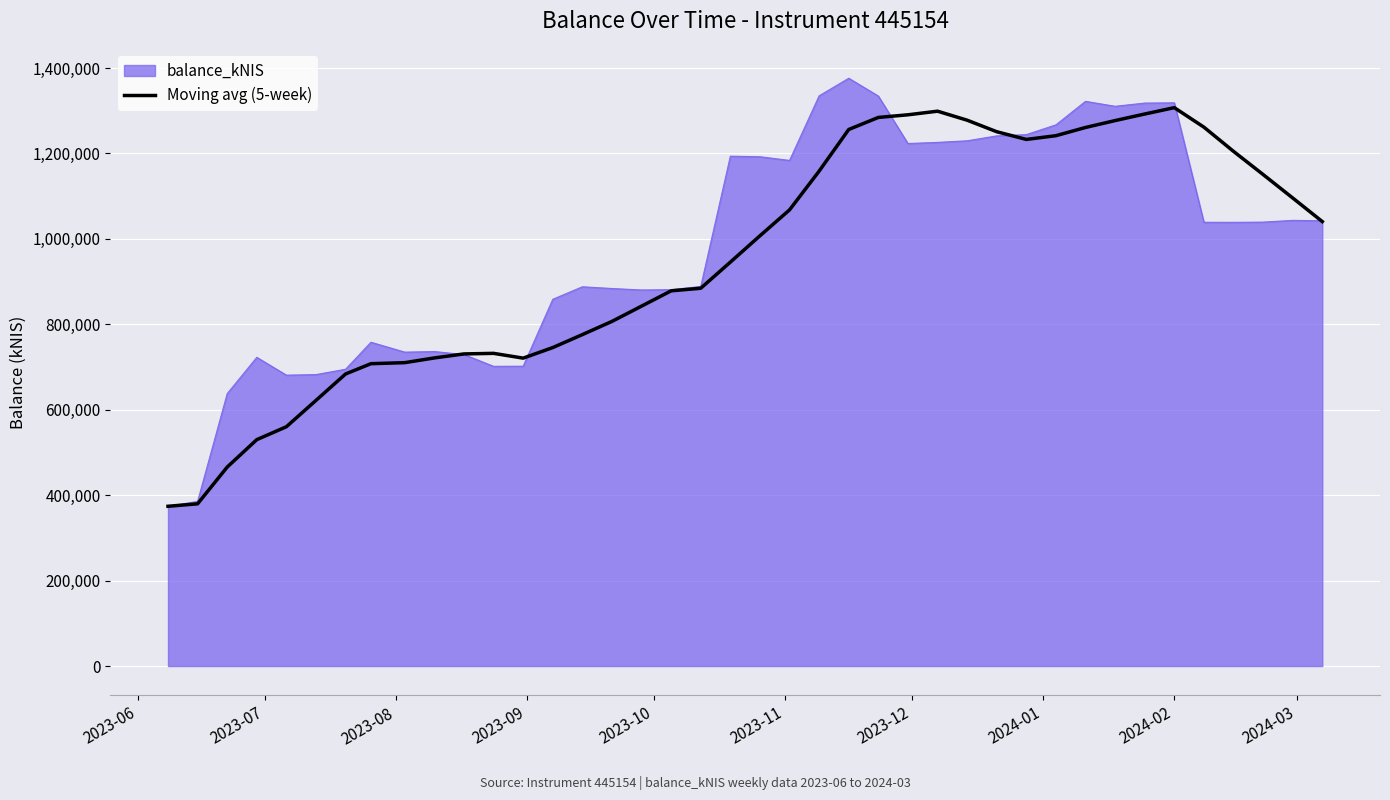

What is the maximum value shown in the chart?

1376104.0